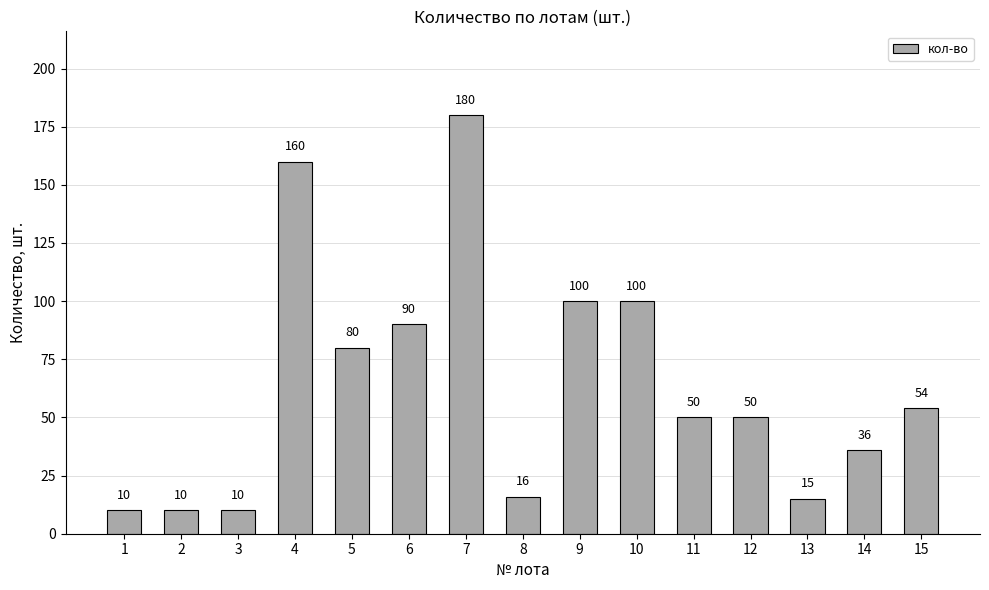

True or false: the data shows 6 at 13.

False